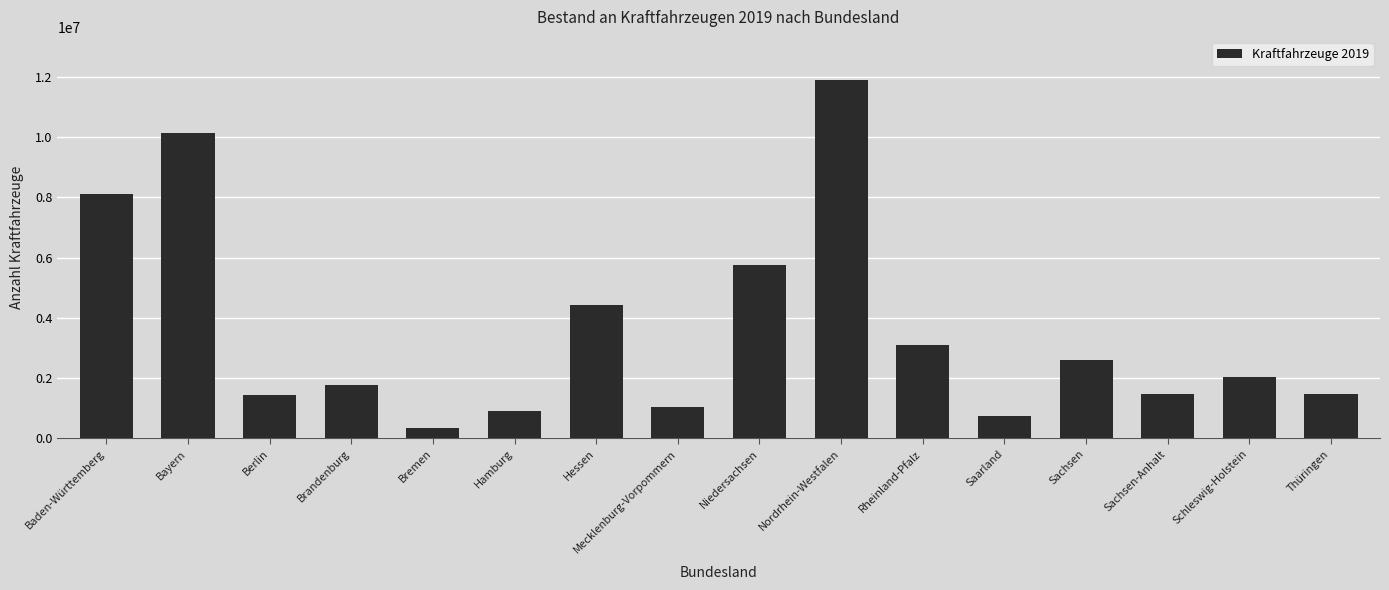

At which category does the chart reach its peak across all series?

Nordrhein-Westfalen